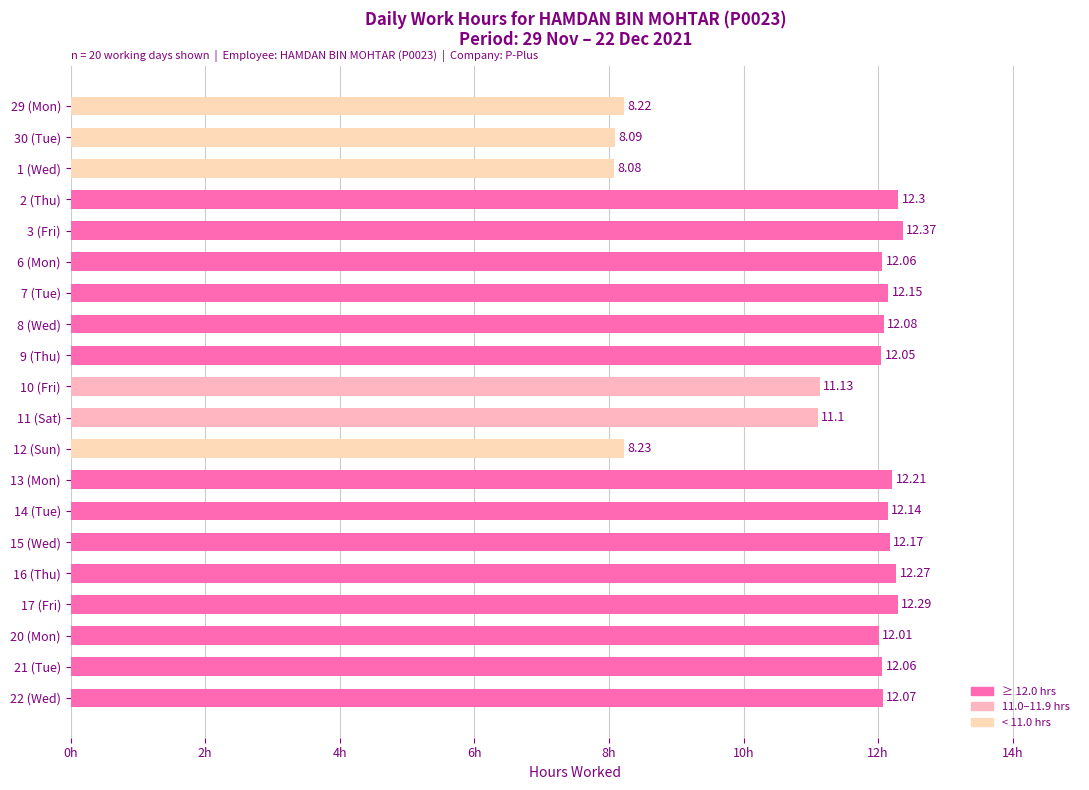

Between 12 (Sun) and 21 (Tue), which is larger?

21 (Tue)